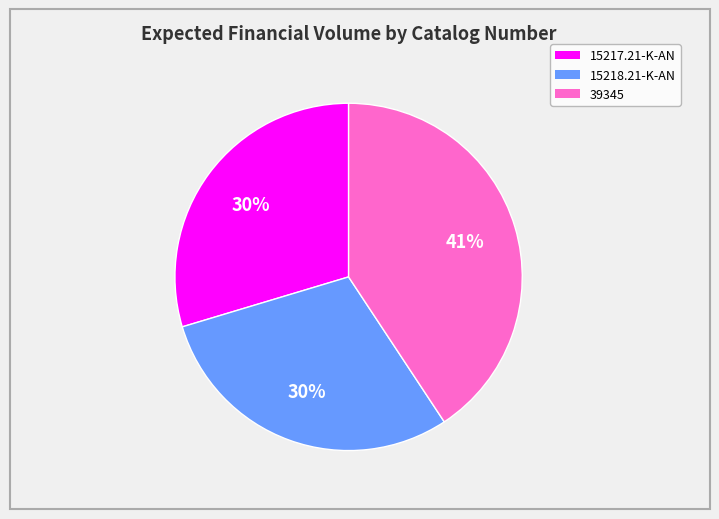

To the nearest percent, what percentage of the pie is 15218.21-K-AN?

30%